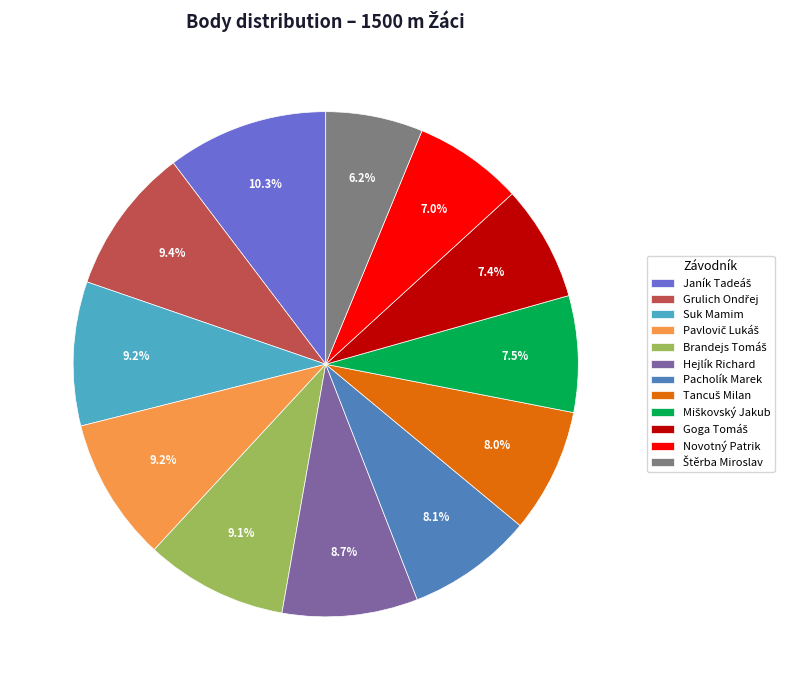

What percentage is NOT represented by Pacholík Marek?

91.9%